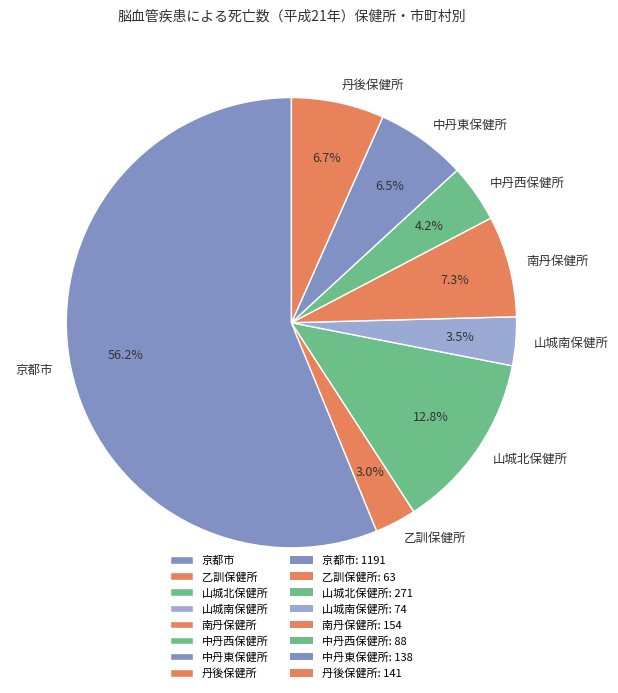

To the nearest percent, what is the combined percentage of 山城北保健所 and 山城南保健所?

16%